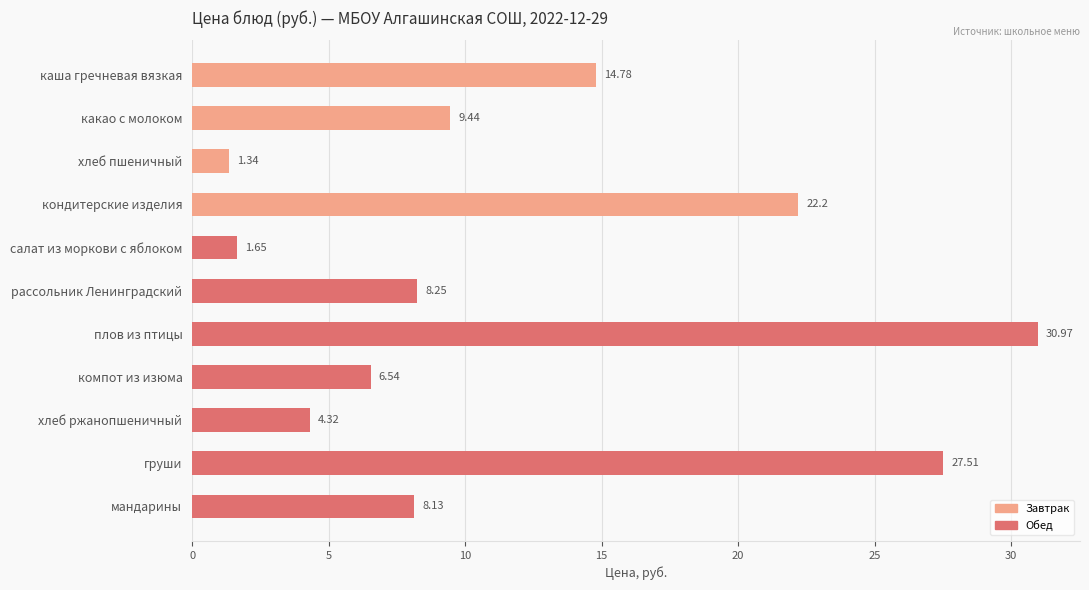

What is the sum of all values?

135.1